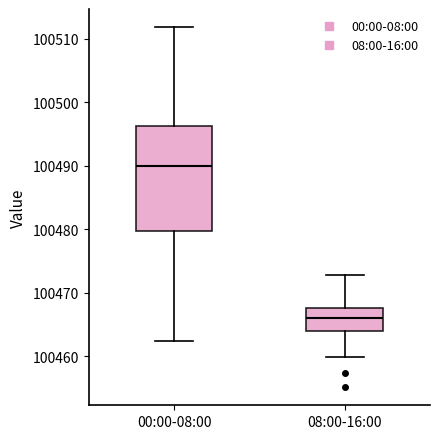

Reading left to right, read every box against the y-axis: the position of its median line, the range the box covers, and the ends of its whiskers. The values are not printed on the chart, so give them approximately, as read against the axis.

00:00-08:00: median 100490, box 100480 to 100496, whiskers 100462 to 100512
08:00-16:00: median 100466, box 100464 to 100468, whiskers 100460 to 100473